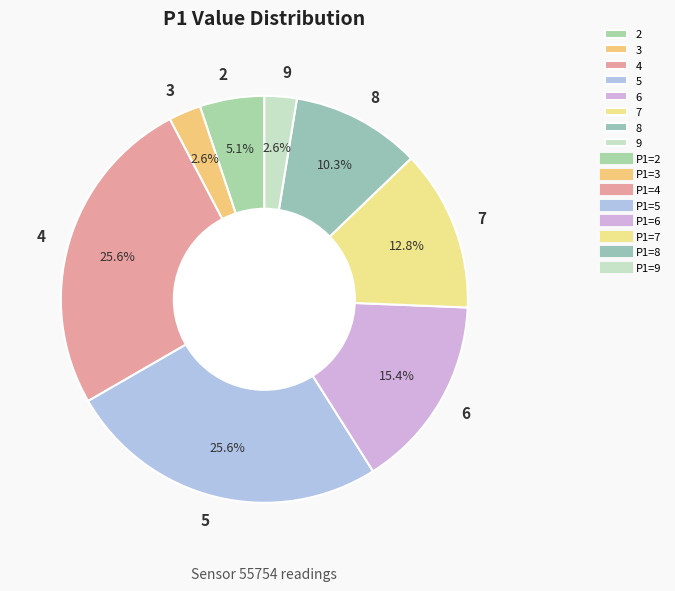

What is the ratio of the value at 2 to the value at 7?

0.4